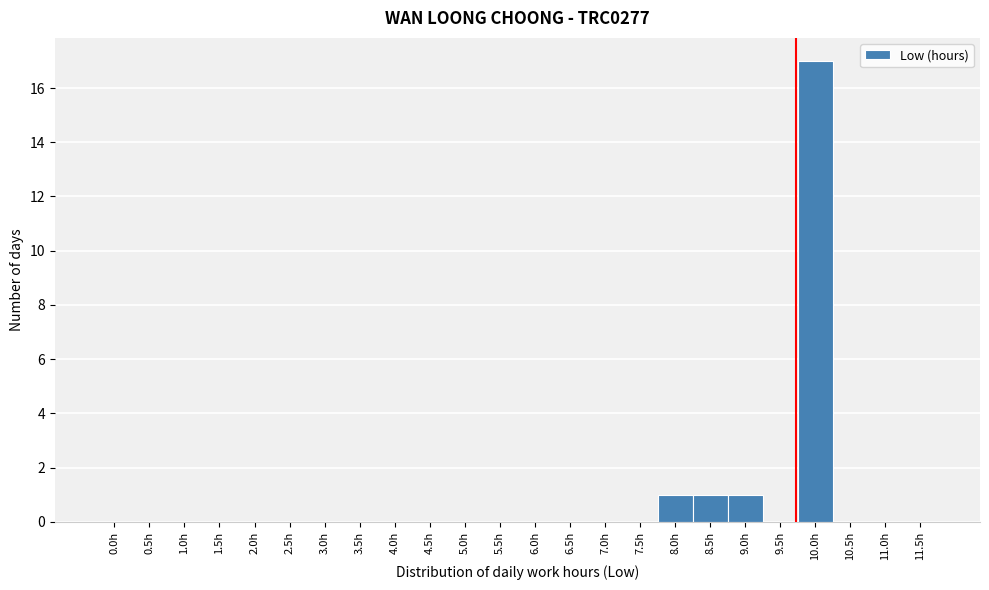

Reading left to right, what are all the values shown in this chart?

0.0h=0	0.5h=0	1.0h=0	1.5h=0	2.0h=0	2.5h=0	3.0h=0	3.5h=0	4.0h=0	4.5h=0	5.0h=0	5.5h=0	6.0h=0	6.5h=0	7.0h=0	7.5h=0	8.0h=1	8.5h=1	9.0h=1	9.5h=0	10.0h=17	10.5h=0	11.0h=0	11.5h=0